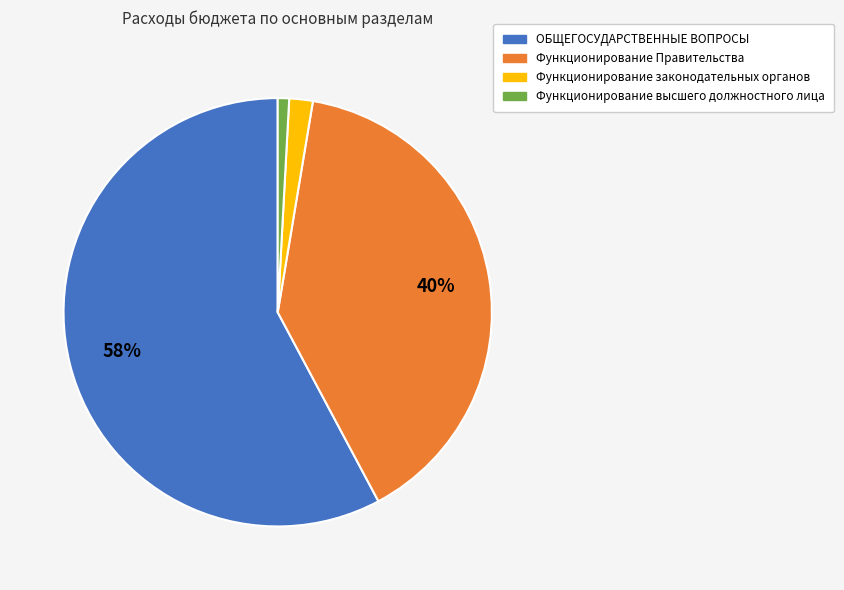

To the nearest percent, what is the difference between the ОБЩЕГОСУДАРСТВЕННЫЕ ВОПРОСЫ and Функционирование Правительства slice percentages?

18%